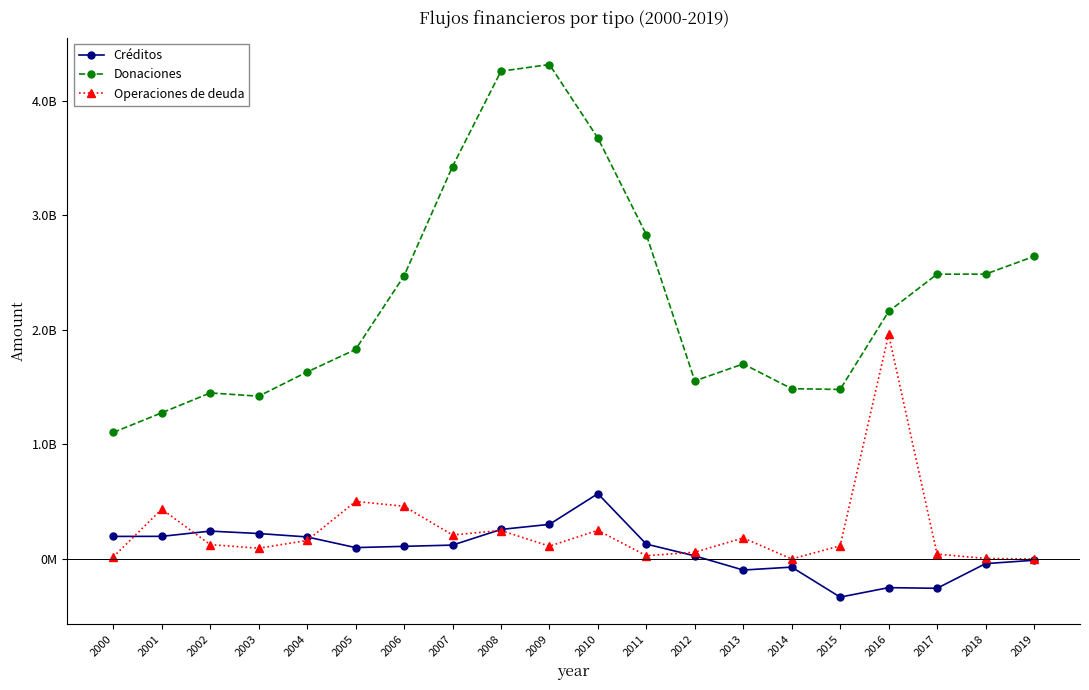

At which category does the chart reach its minimum across all series?

2015